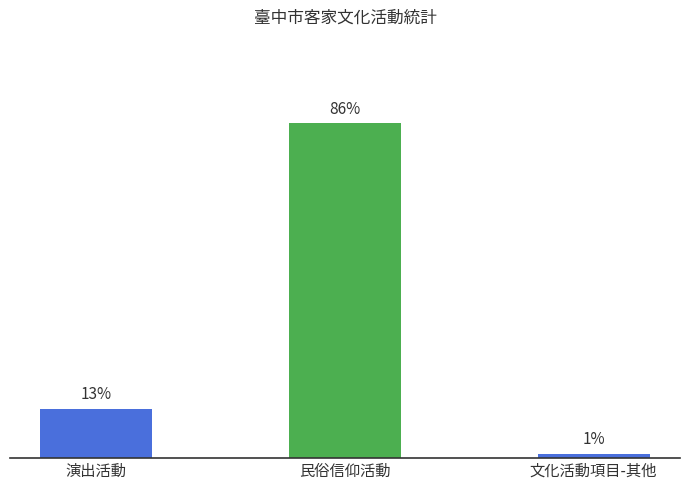

What is the average value?

33.3